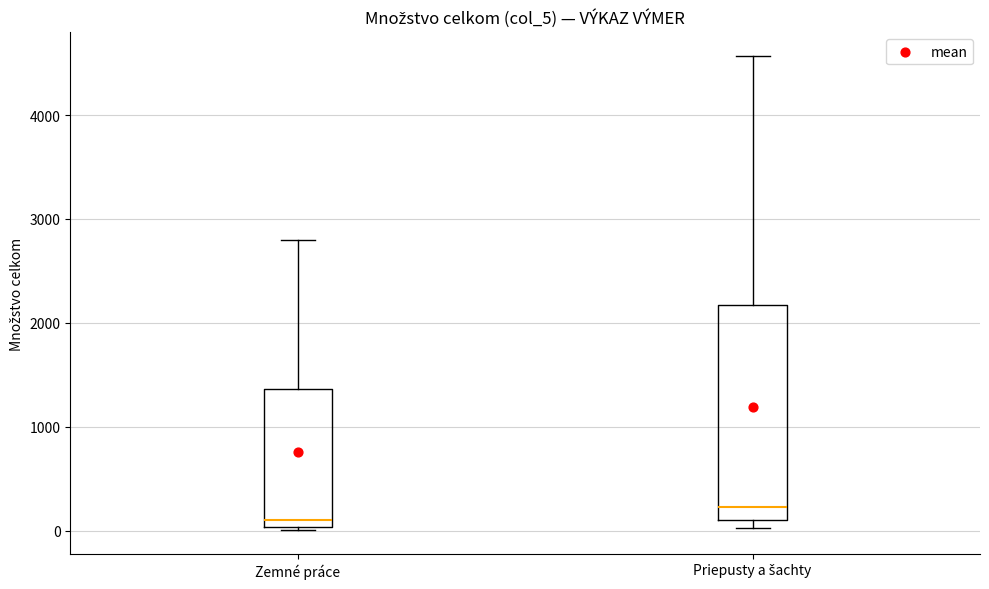

Where is the upper edge of the box for Zemné práce on the y-axis? The values are not printed on the chart, so give them approximately, as read against the axis.

1400